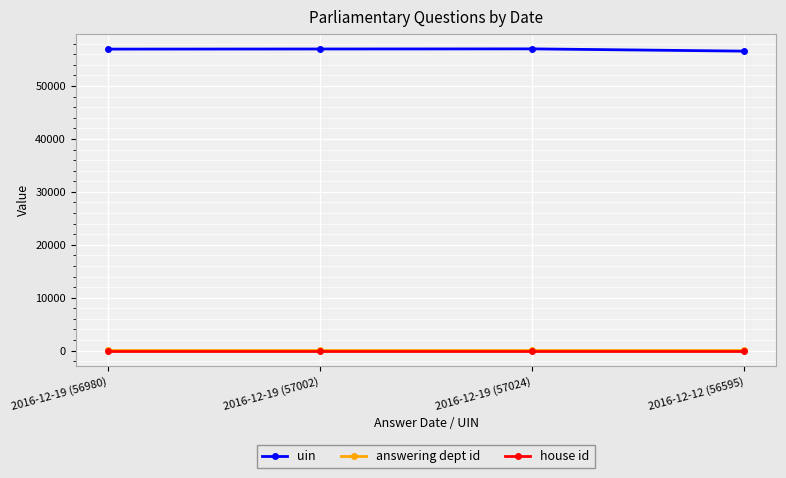

Which series has the widest spread of values?

uin